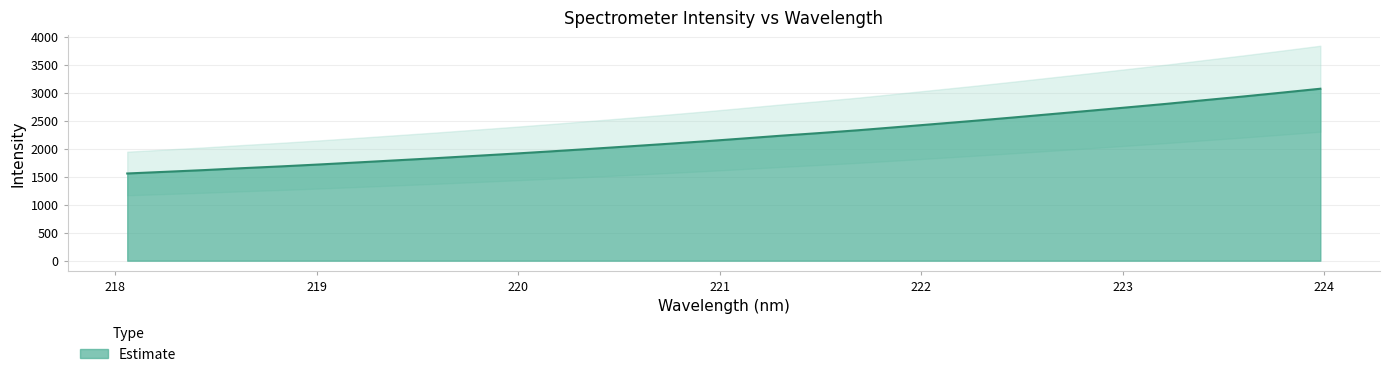

What is the minimum value shown in the chart?

1558.3